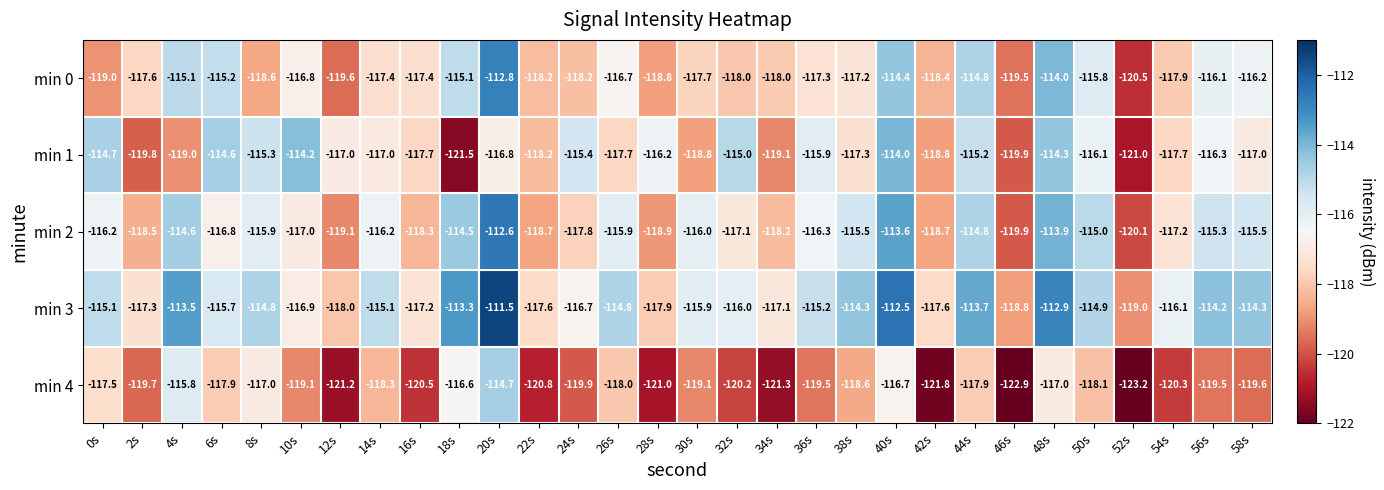

Which series has the widest spread of values?

min 4